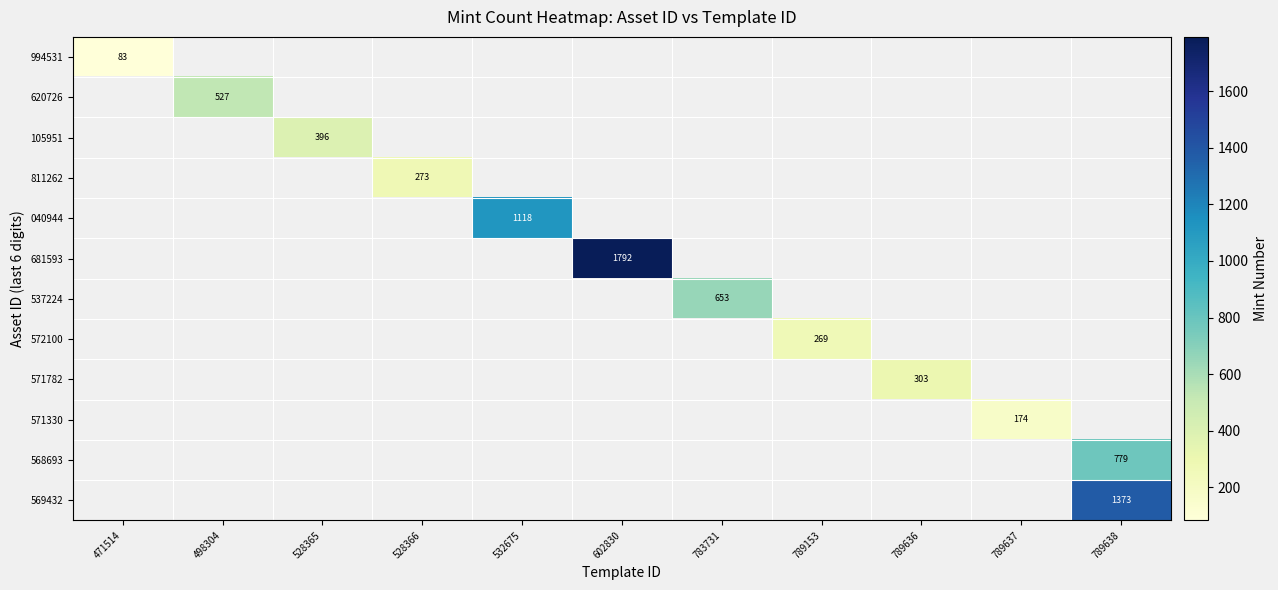

True or false: 620726 has a value of 756 at 498304.

False